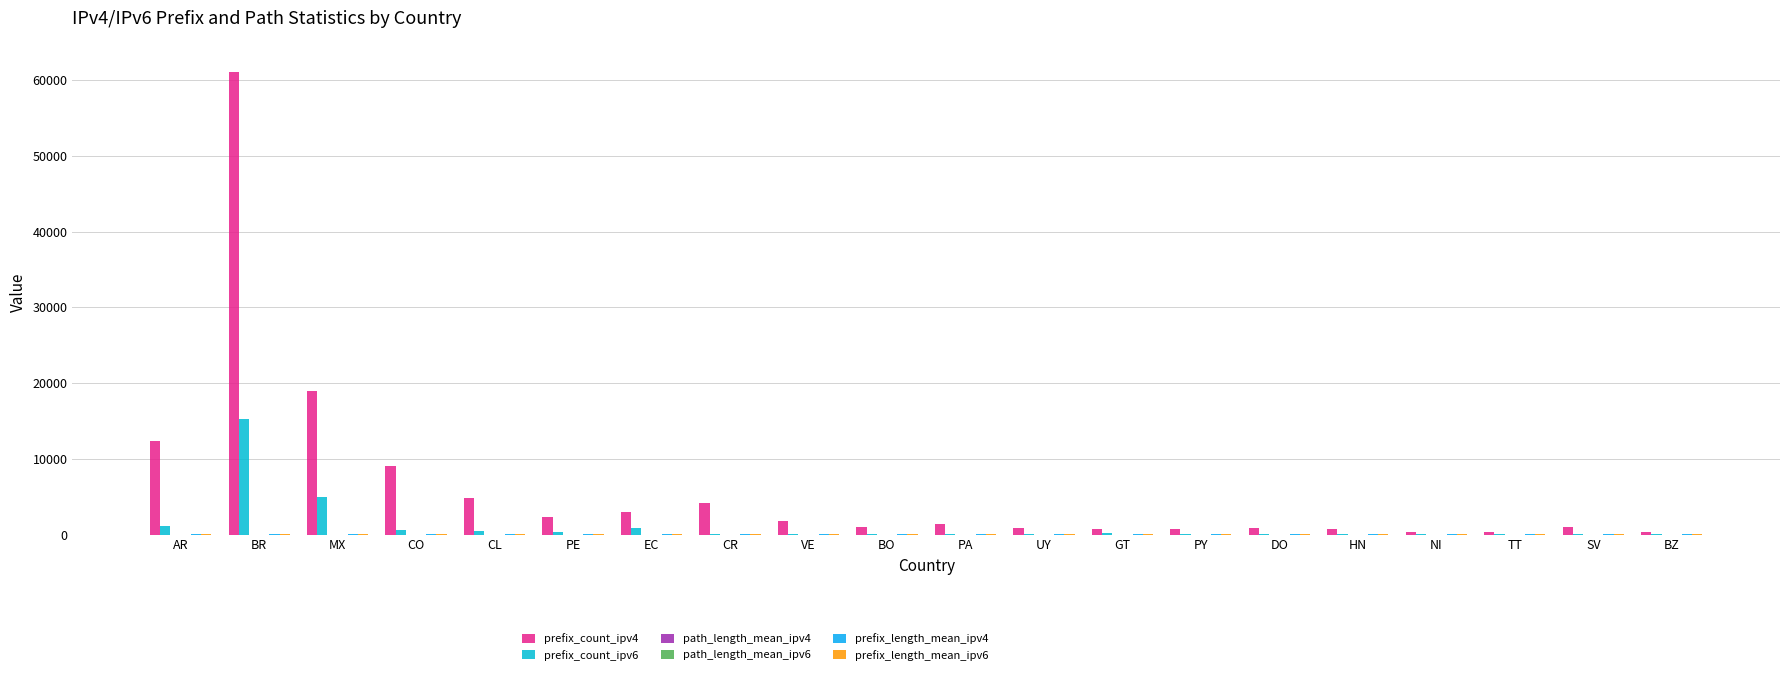

Between CR and BO, which series saw the biggest shift?

prefix_count_ipv4